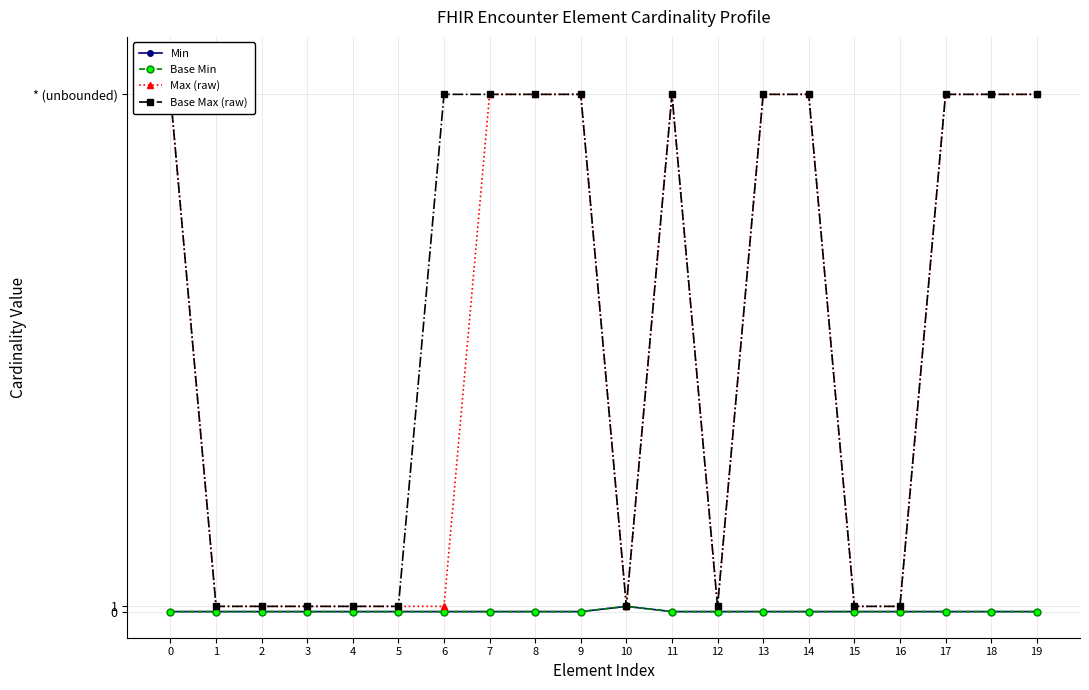

What is the sum of all Max (raw) values?

1000